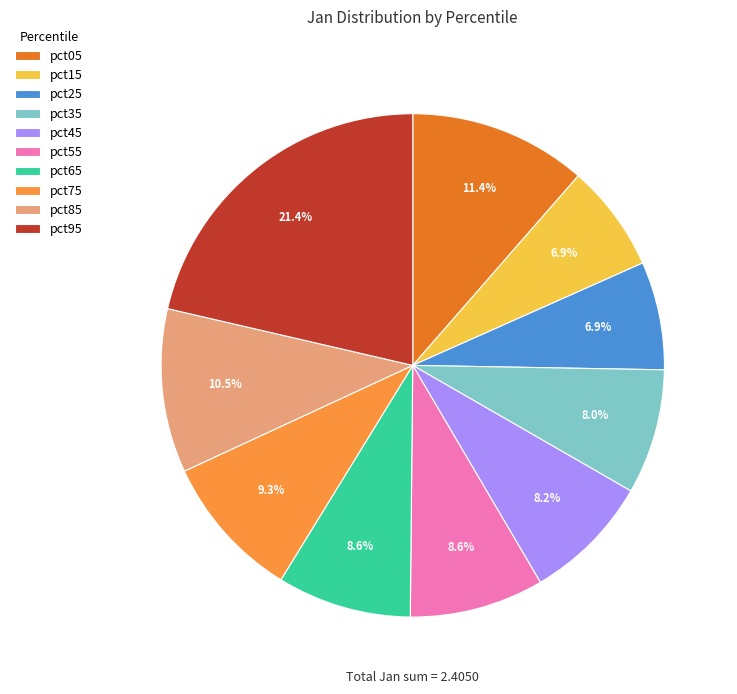

Which category has the biggest portion of the pie?

pct95